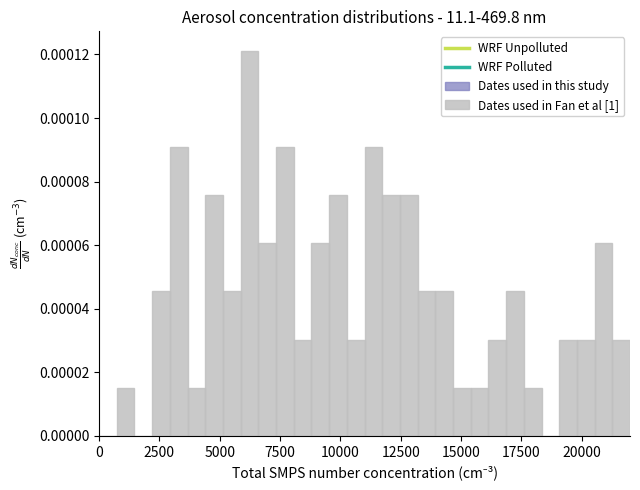

Read against the x-axis, roughly where is the centre of the tallest bar?

6000